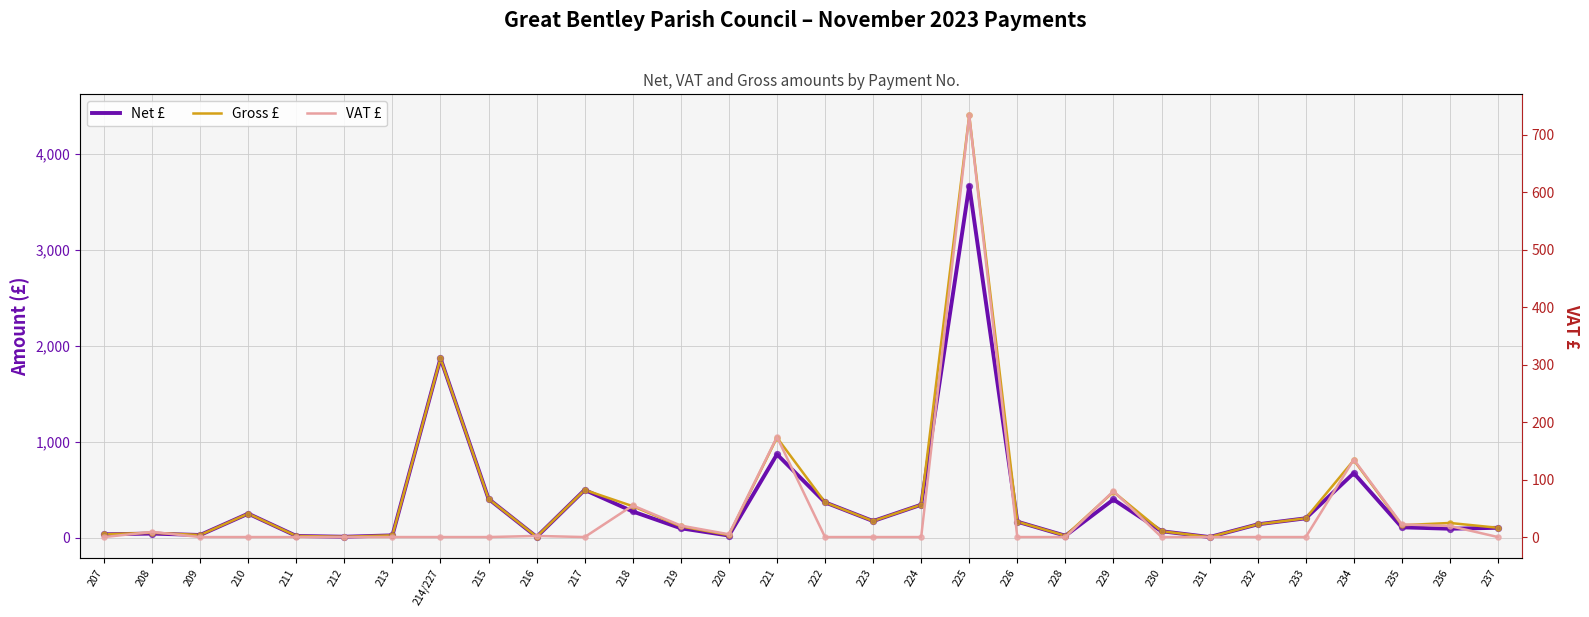

What are all the series names shown in the legend?

Net £, Gross £, VAT £